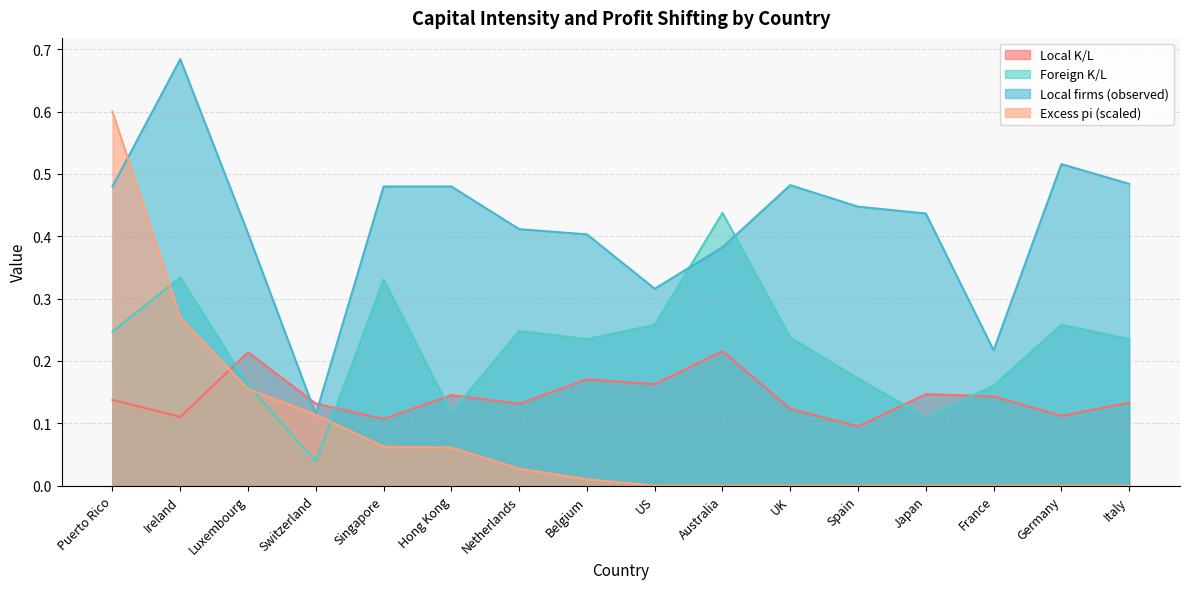

Is it true that Local K/L equals 0.1 at France?

False